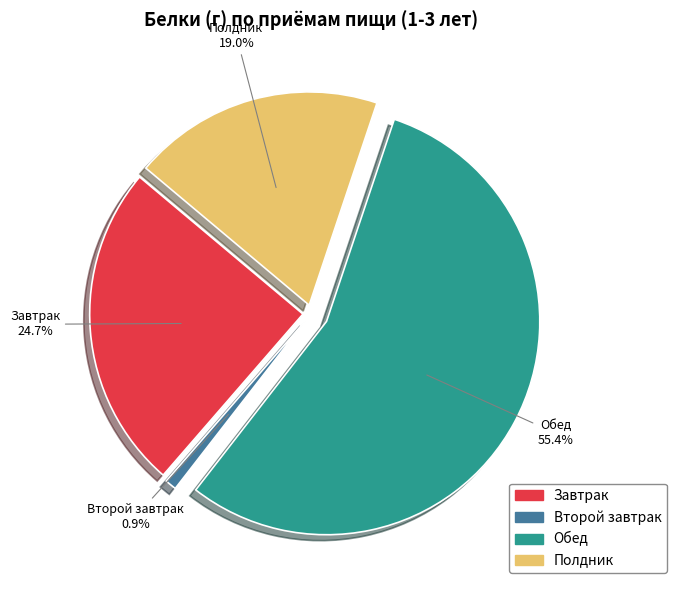

To the nearest percent, what is the combined percentage of Полдник and Второй завтрак?

20%